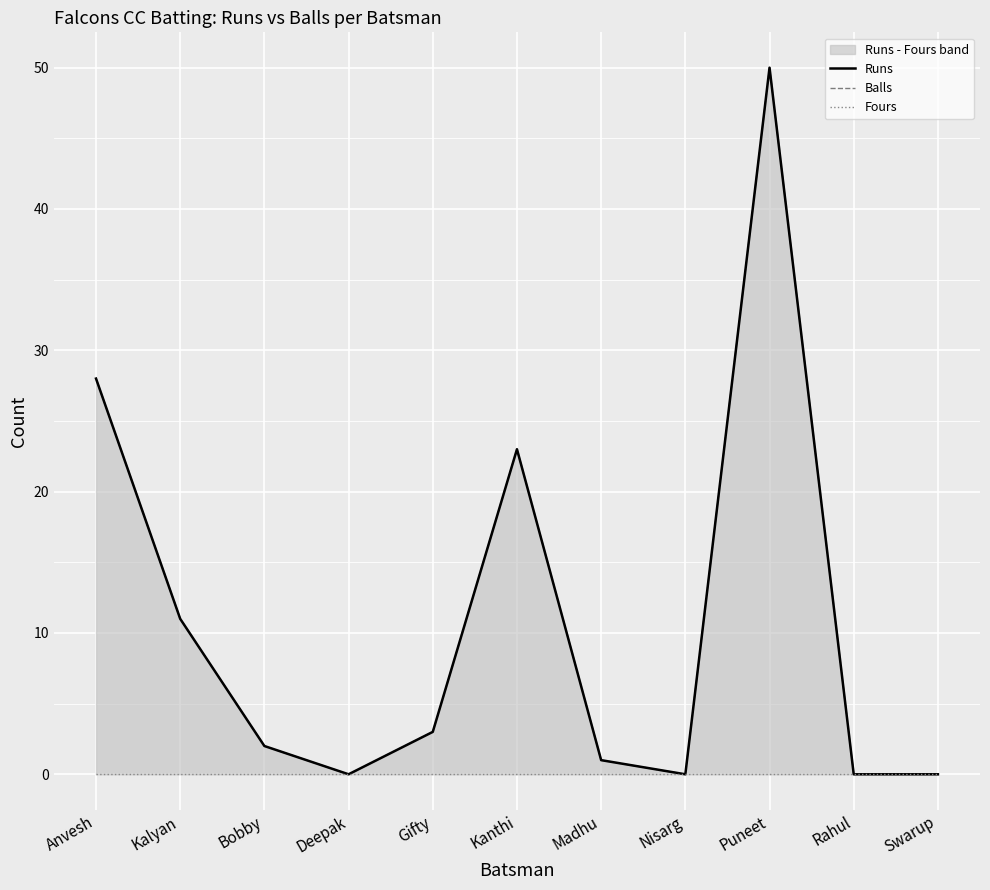

Between Madhu and Puneet, which is larger?

Puneet